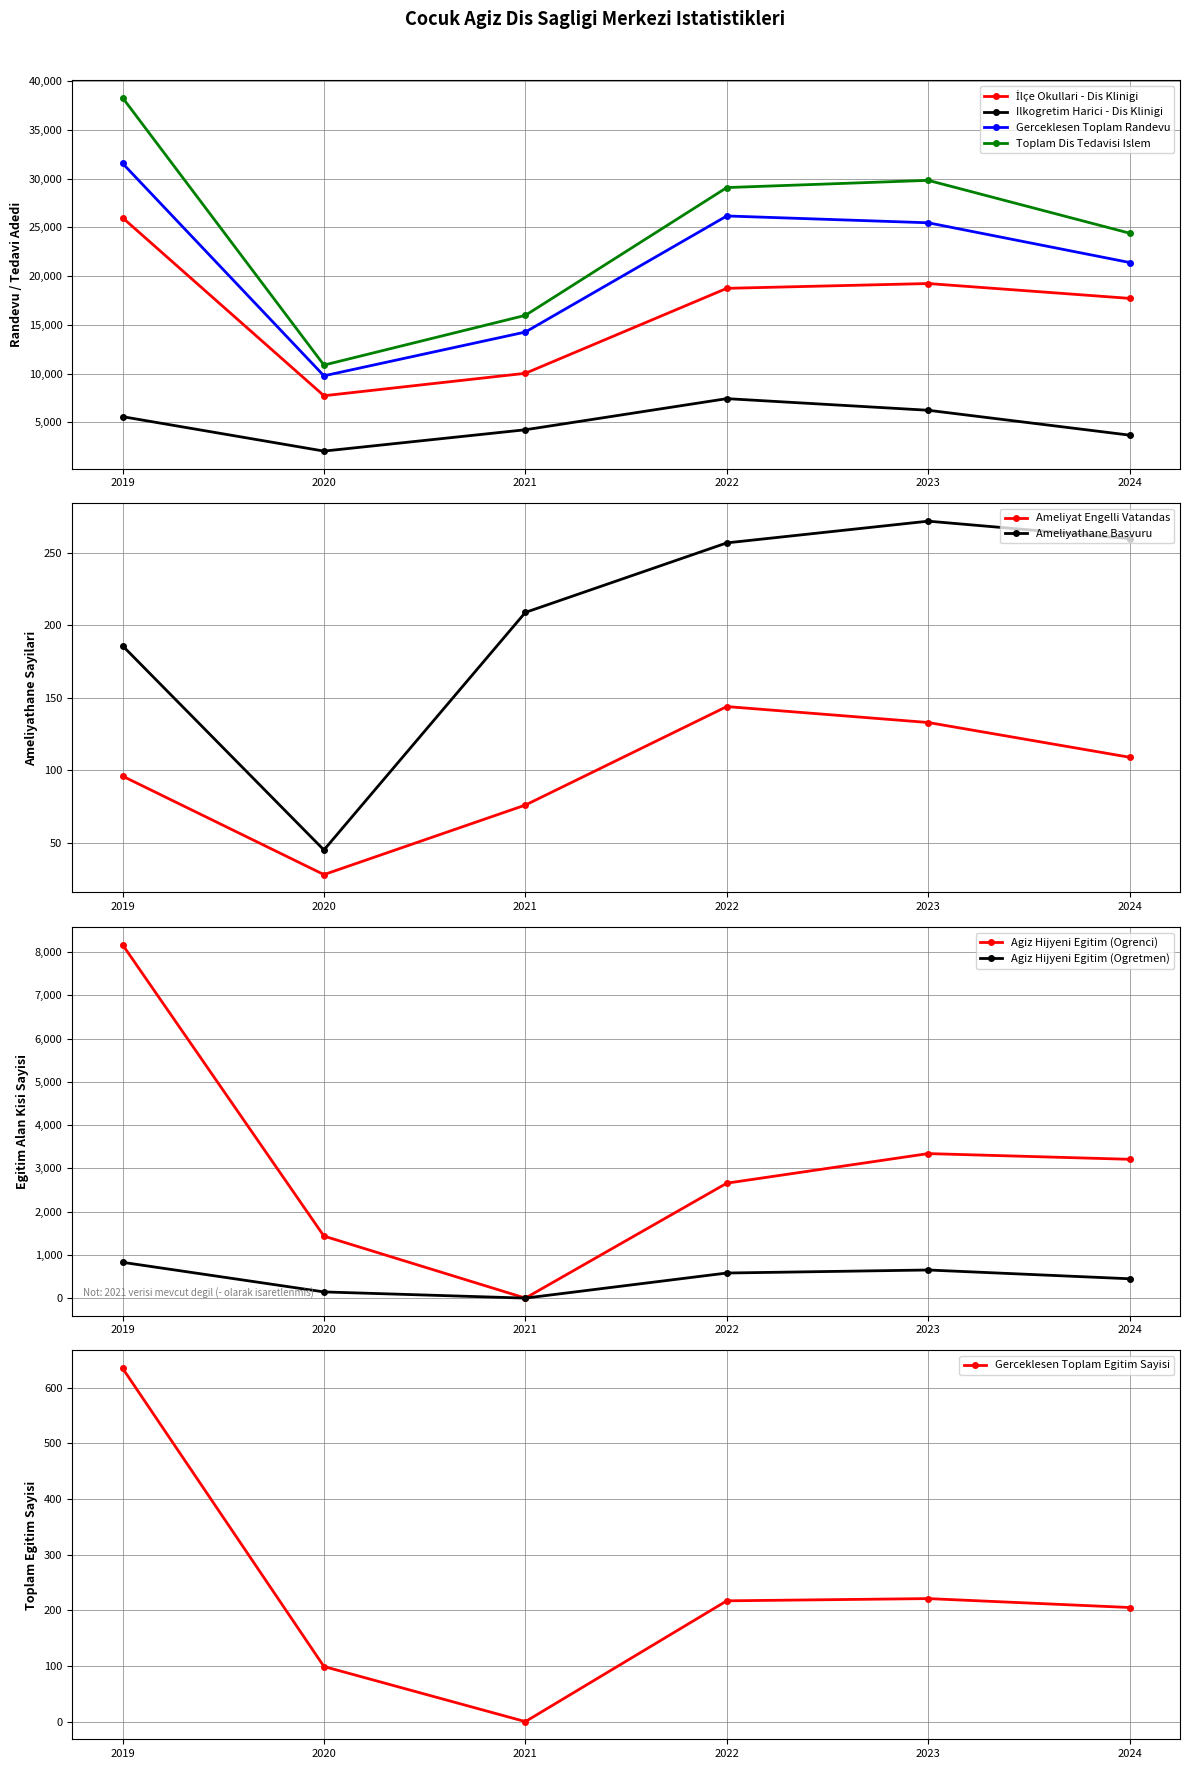

In Ilkogretim Harici - Dis Klinigi, how many points are higher than both neighbors (excluding endpoints)?

1